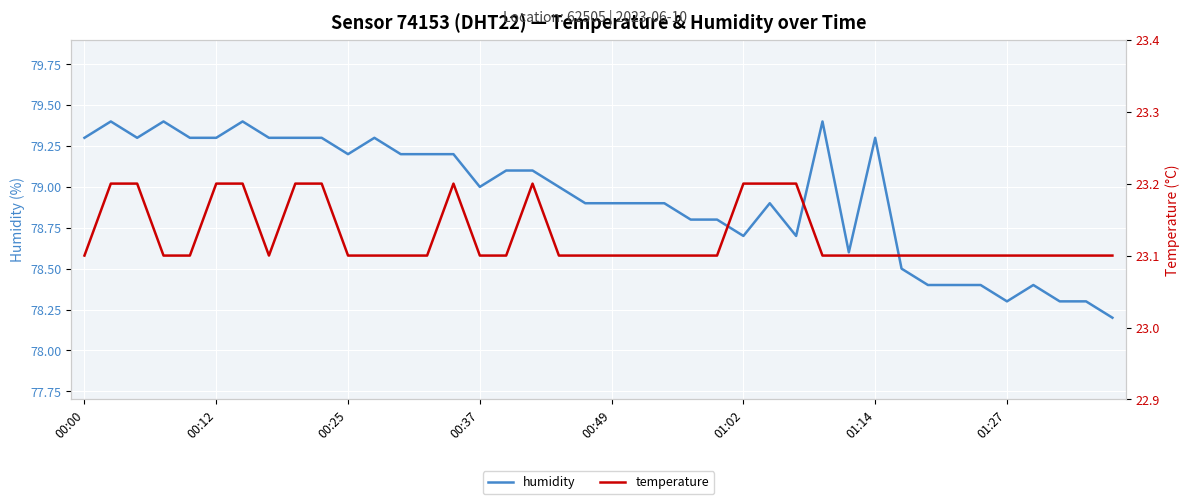

How many lines are shown in the chart?

2